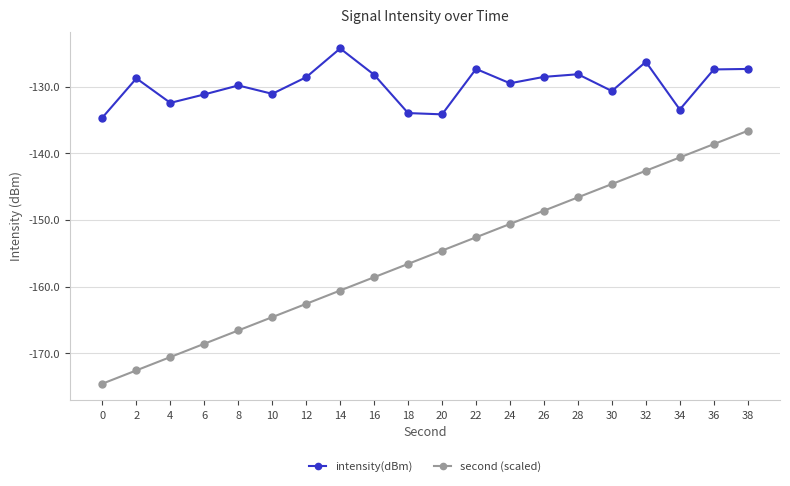

Is the value of intensity(dBm) at 34 greater than the value of second (scaled) at 18?

Yes